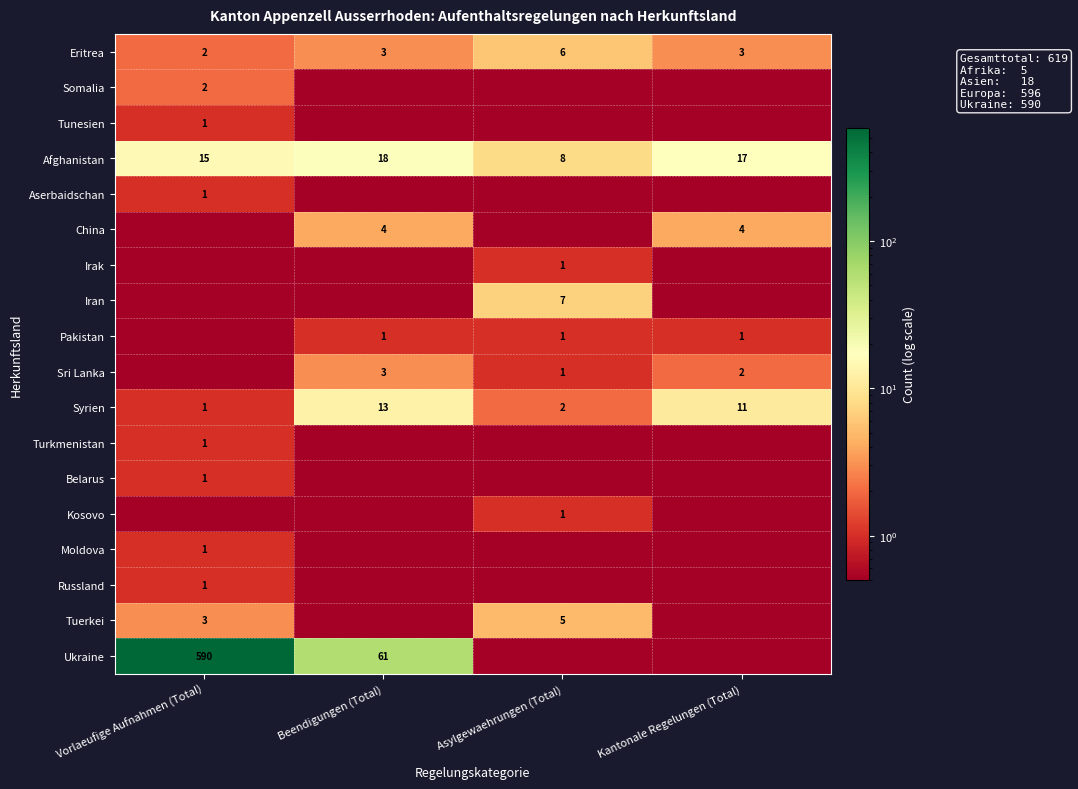

What is the difference between the second highest and minimum values in the Afghanistan series?

9.0